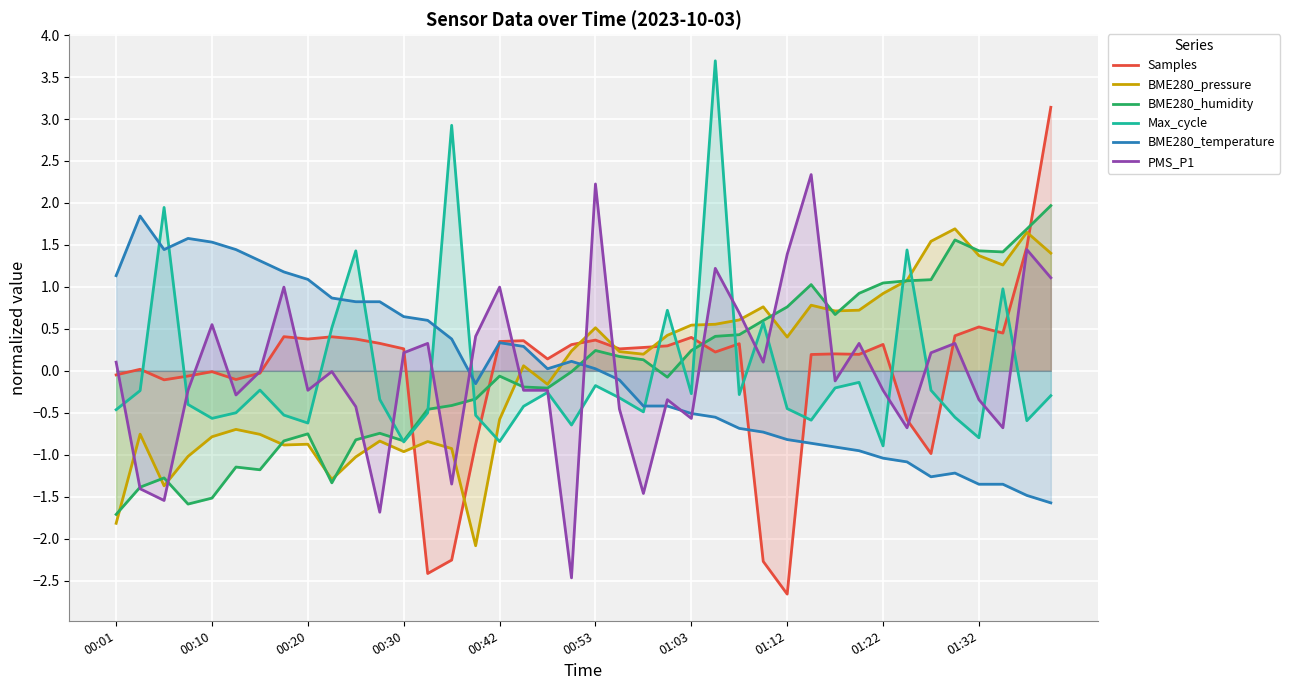

What is the greatest value displayed?

3.7